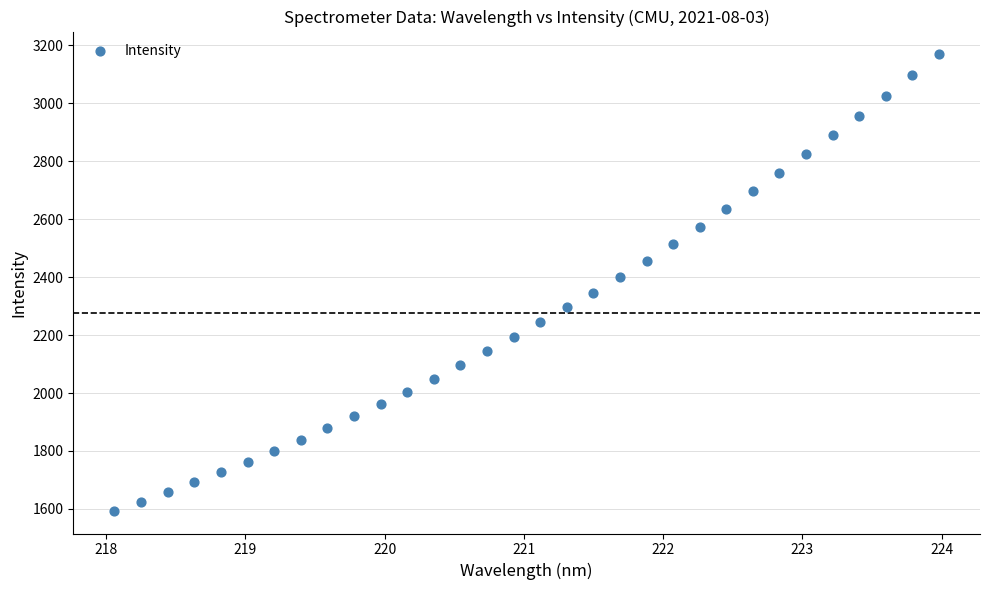

What is the range of Y values (max minus min)?

1575.4